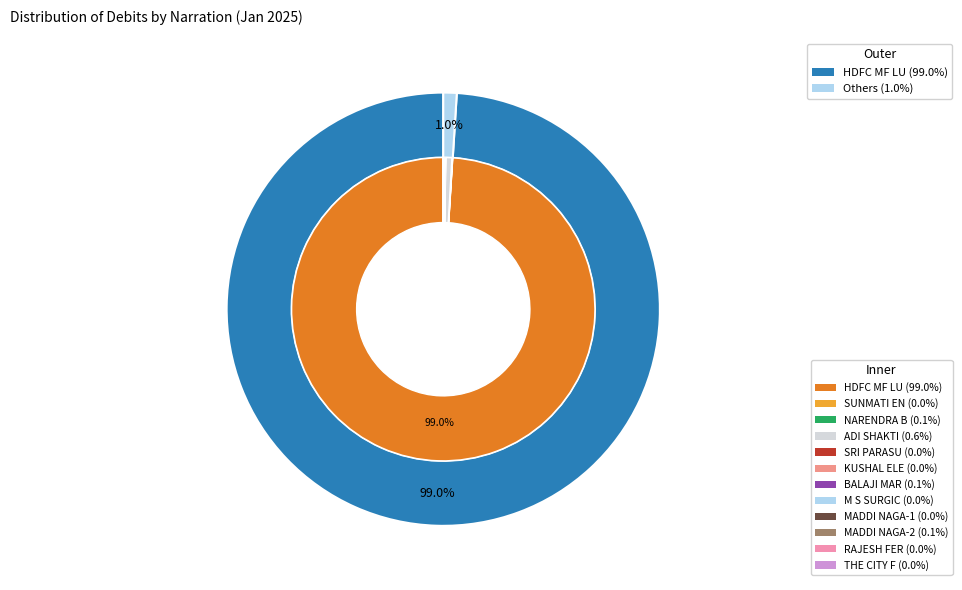

Which slice is the largest?

HDFC MF LU